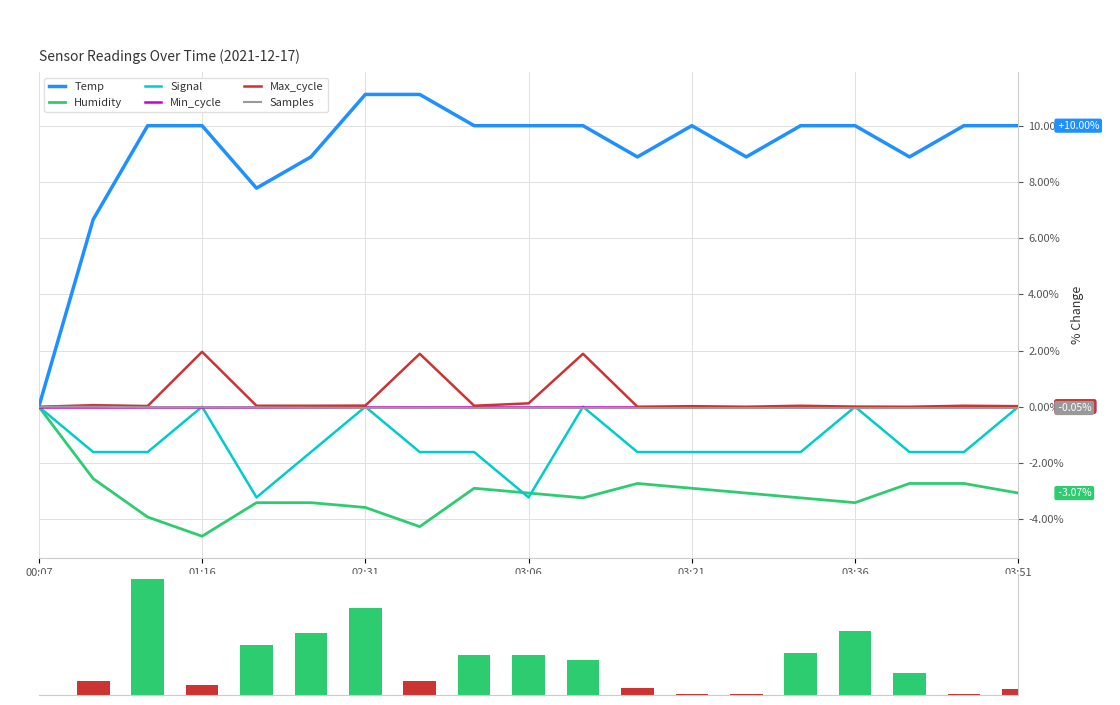

Is the value of Humidity at 01:16 greater than the value of Temp at 01:16?

No